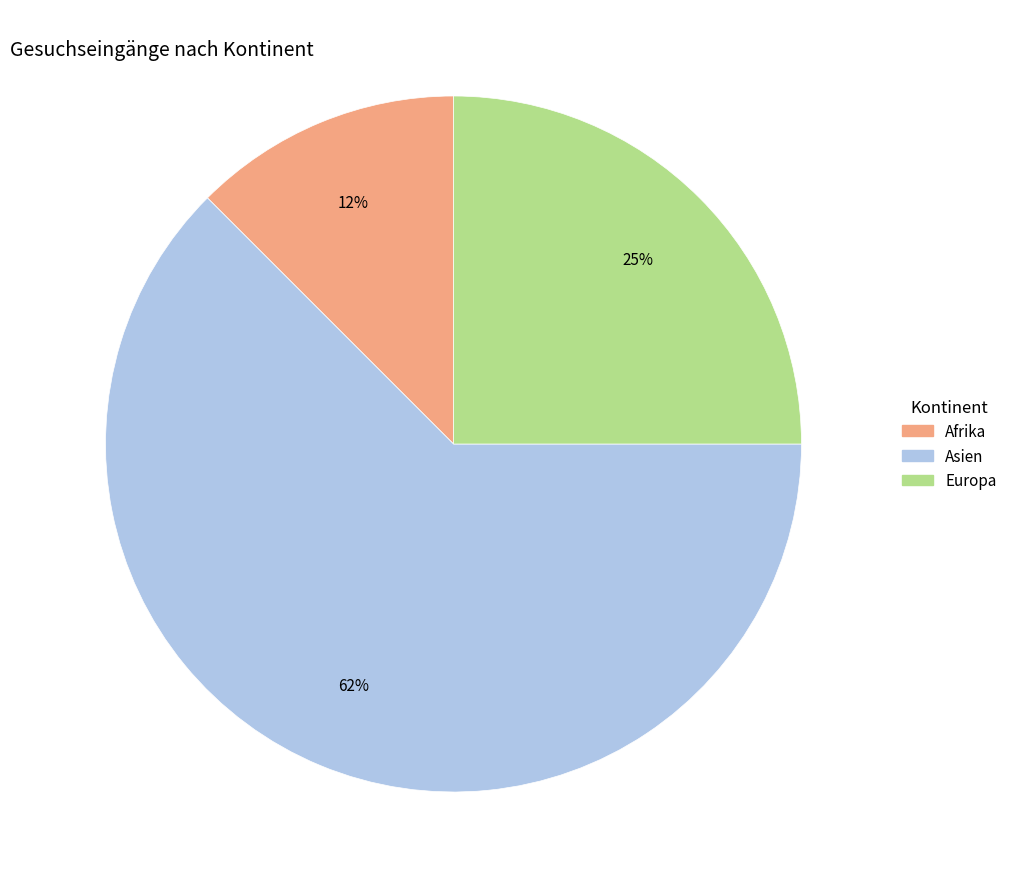

To the nearest percent, what is the average slice percentage?

33%